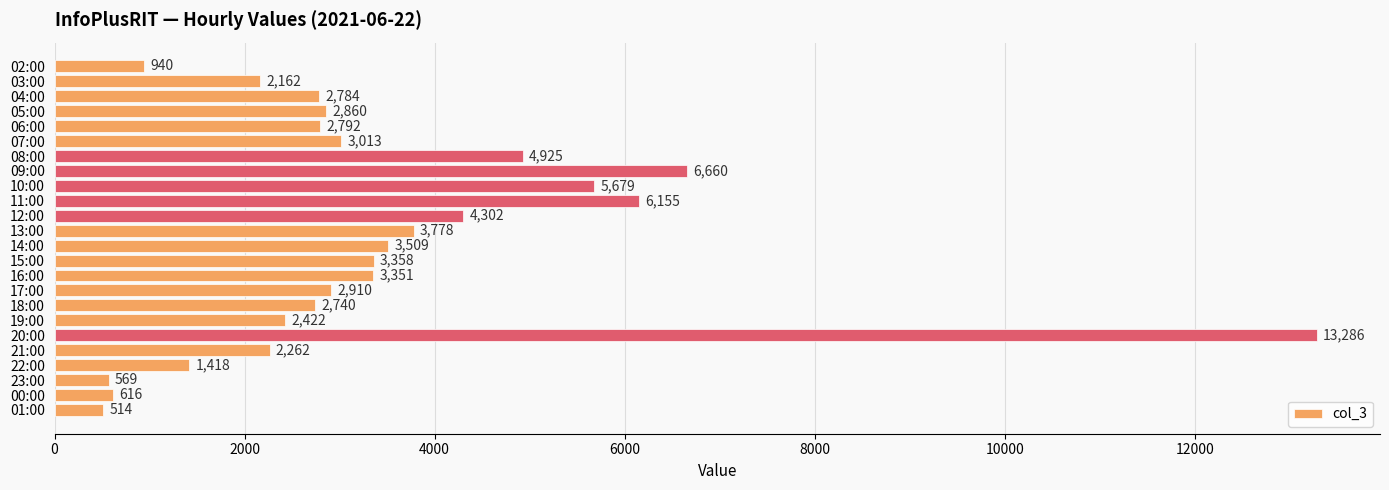

At which label is the value closest to 6900?

09:00